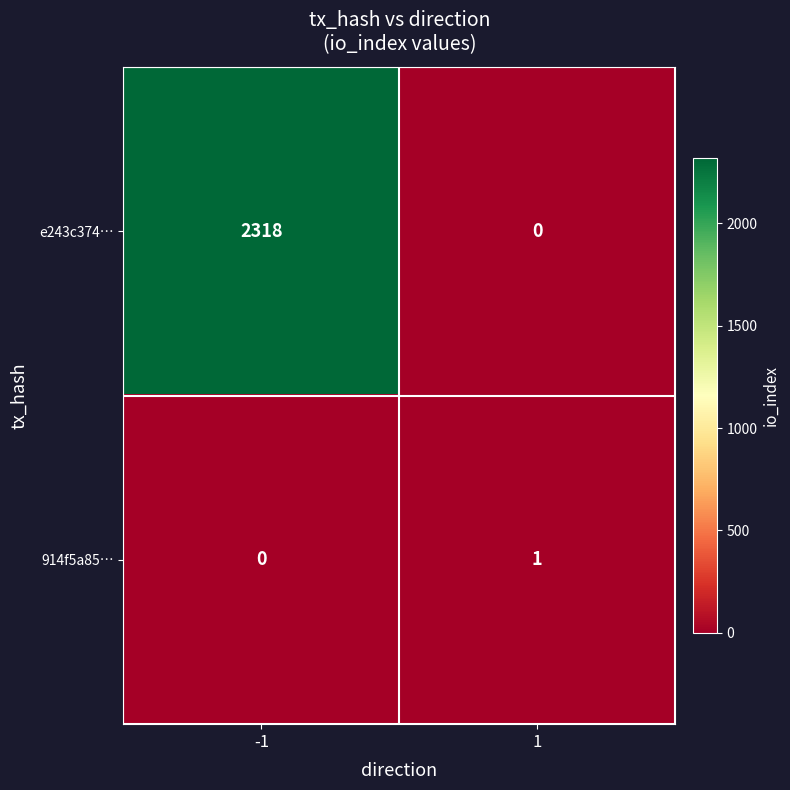

Rank the series by their maximum value, from highest to lowest.

e243c374…, 914f5a85…